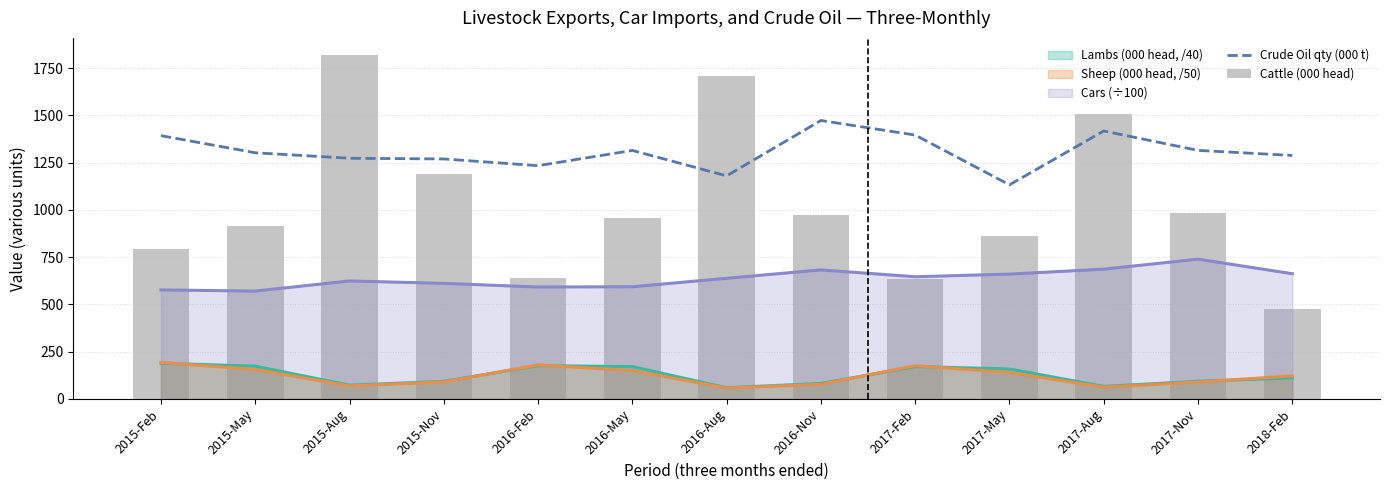

Is the value of Crude Oil qty (000 t) at 2017-Nov greater than the value of Cattle (000 head) at 2017-Aug?

No